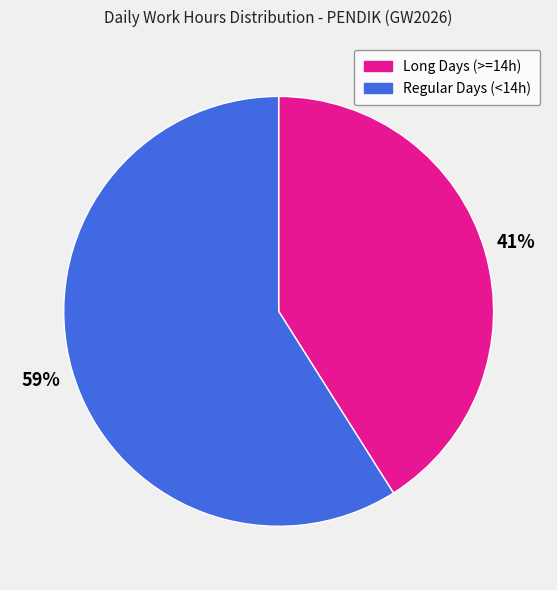

Is there any slice that represents more than half of the pie?

Yes